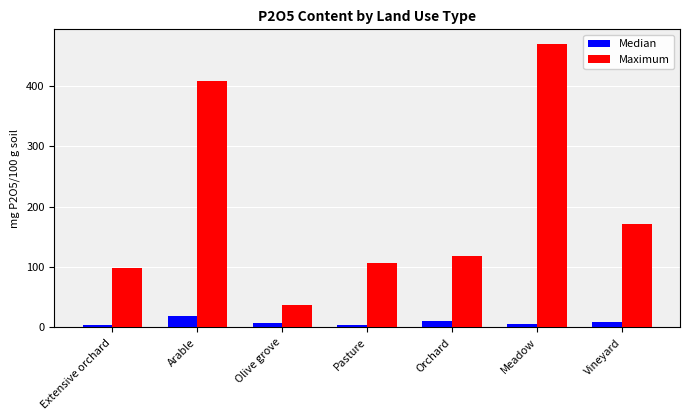

List the series in order of their overall mean, highest first.

Maximum, Median